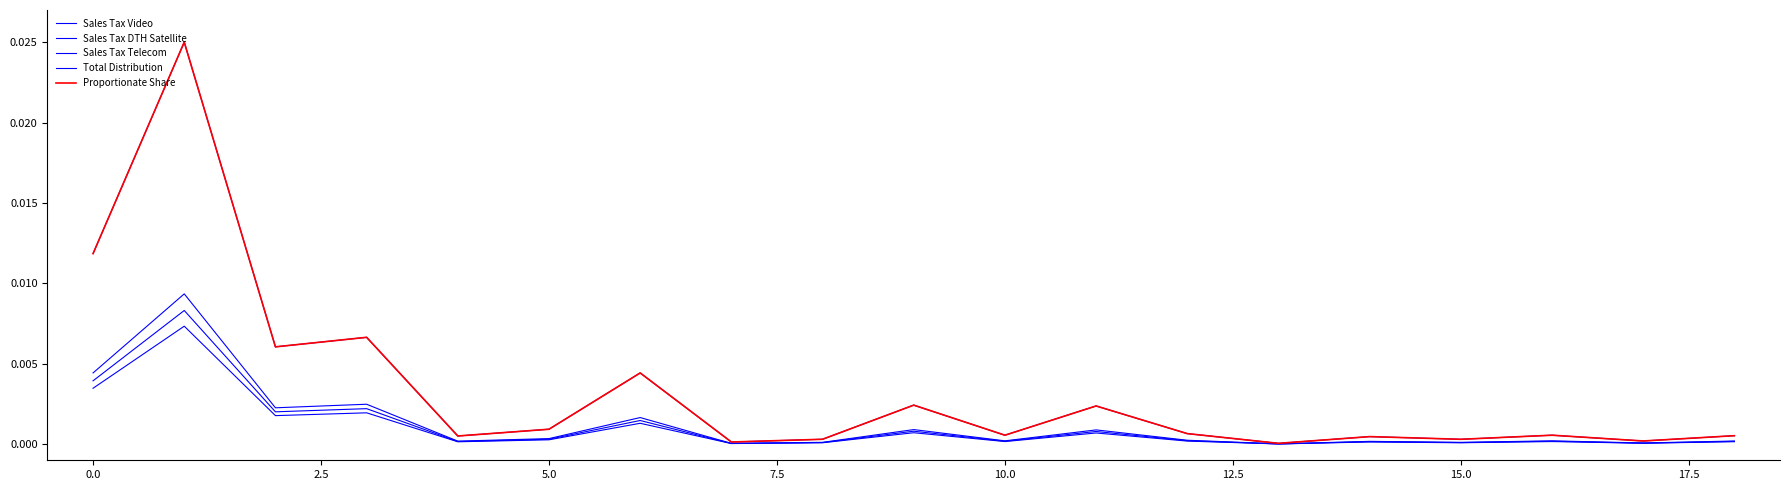

True or false: Sales Tax DTH Satellite and Sales Tax Video cross at least once.

False